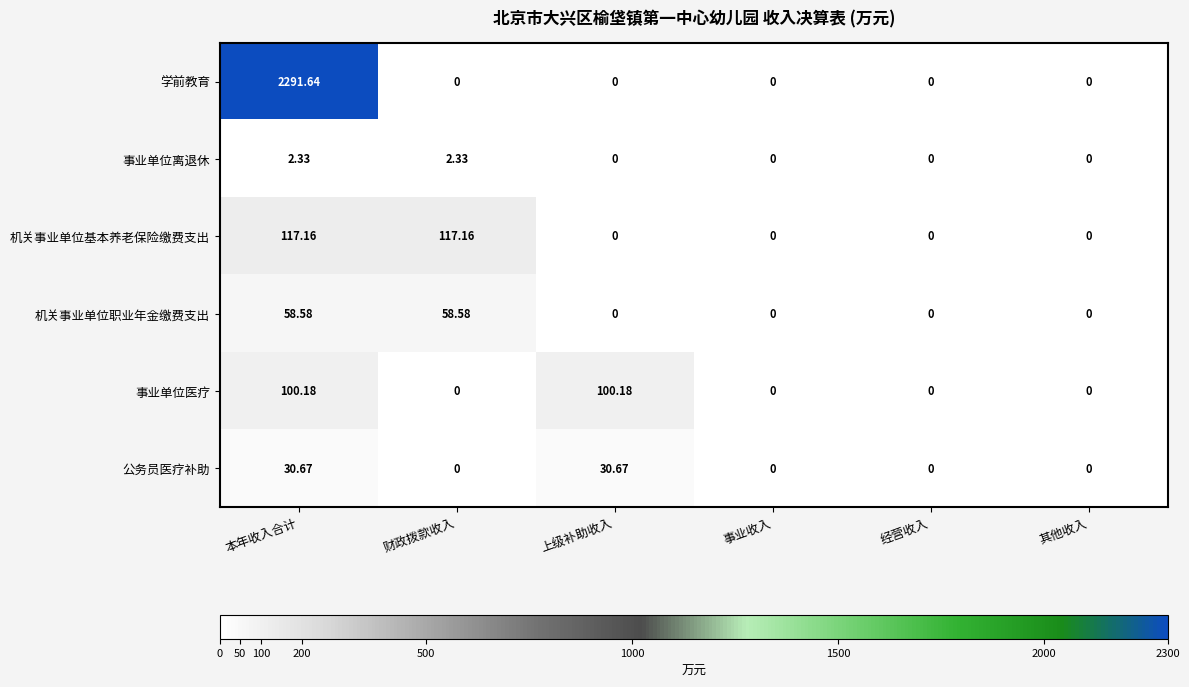

List the series in order of their peak value, lowest first.

事业单位离退休, 公务员医疗补助, 机关事业单位职业年金缴费支出, 事业单位医疗, 机关事业单位基本养老保险缴费支出, 学前教育